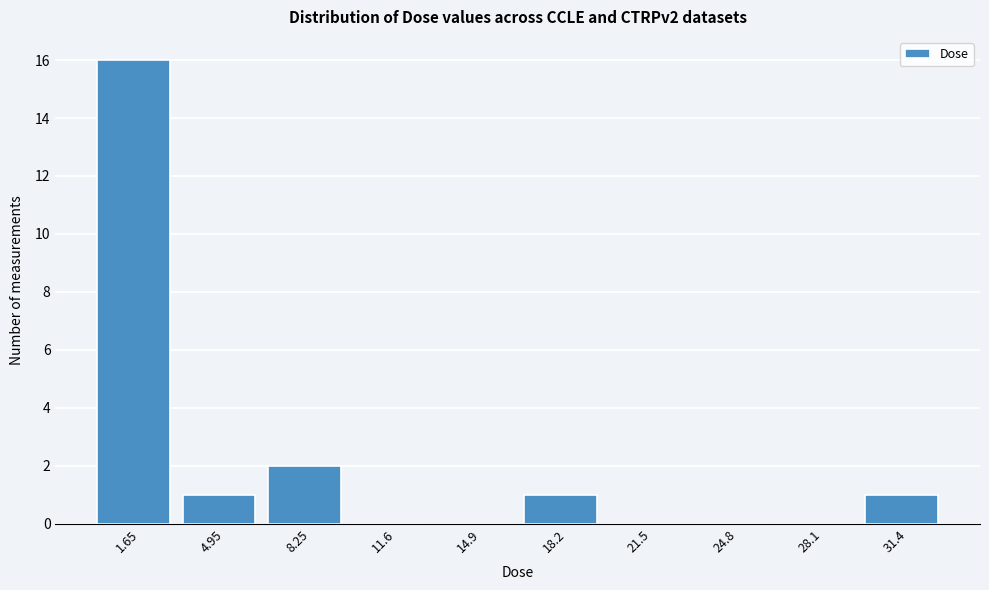

Reading left to right, transcribe this chart: for each bar, give the range it covers on the x-axis and its height. Neither the bar edges nor the heights are printed on the chart, so give them approximately, as read against the axes.

0.0 to 3.5: 16
3.5 to 6.5: 1
6.5 to 10.0: 2
10.0 to 13.0: 0
13.0 to 16.5: 0
16.5 to 20.0: 1
20.0 to 23.0: 0
23.0 to 26.5: 0
26.5 to 29.5: 0
29.5 to 33.0: 1